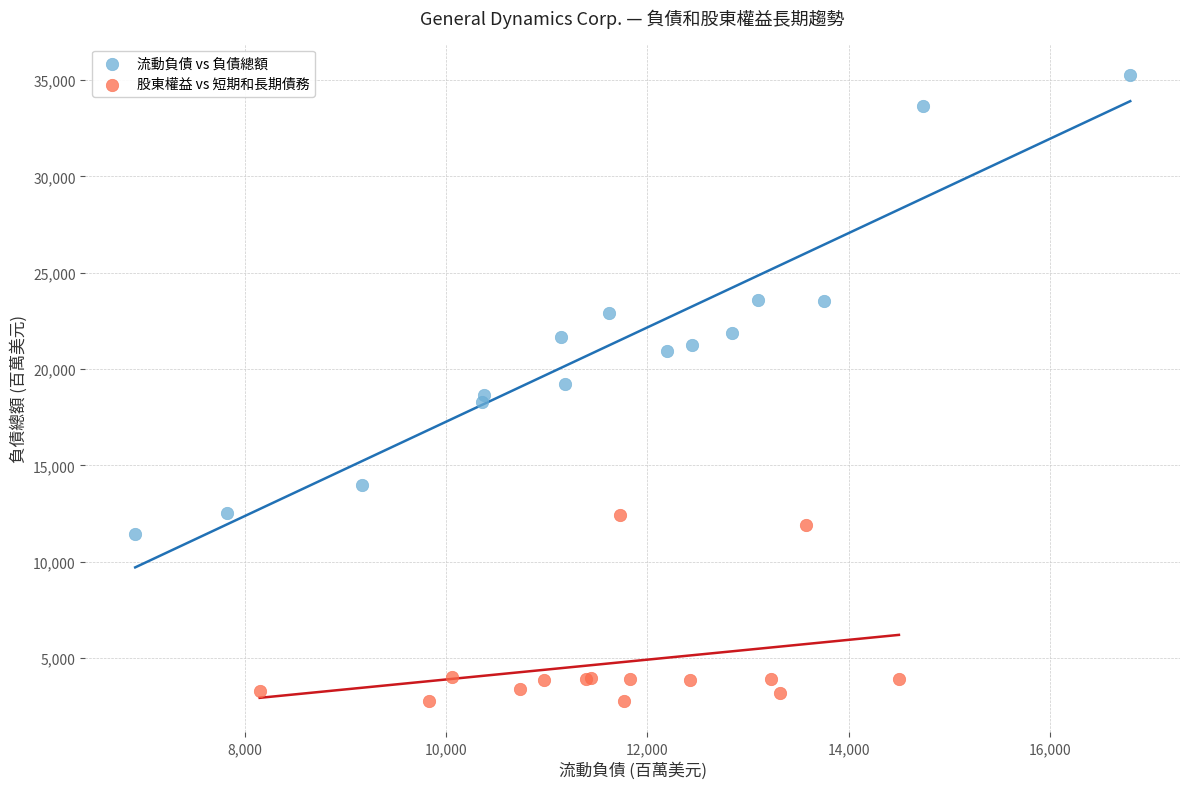

What are all the series names shown in the legend?

流動負債 vs 負債總額, 股東權益 vs 短期和長期債務